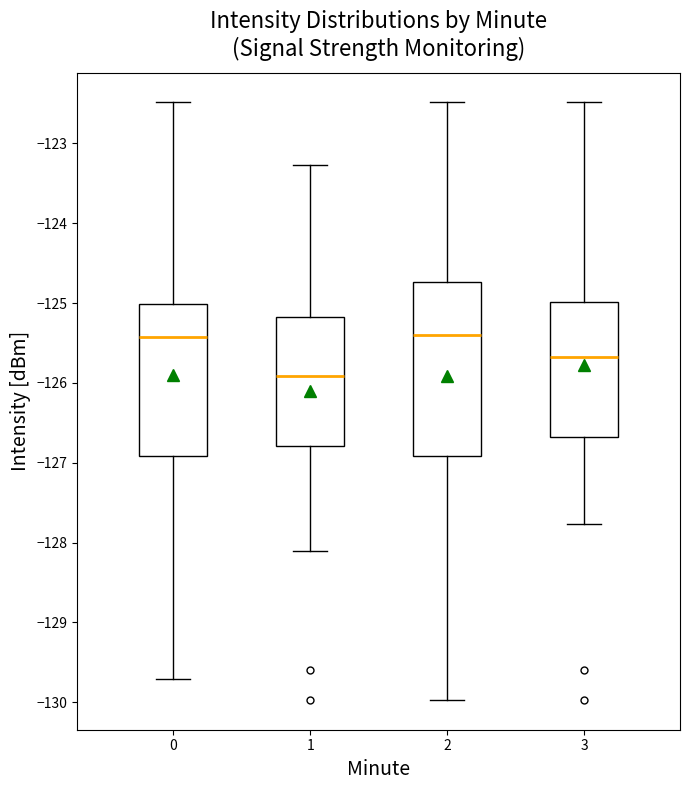

Which box has the lowest median line?

1